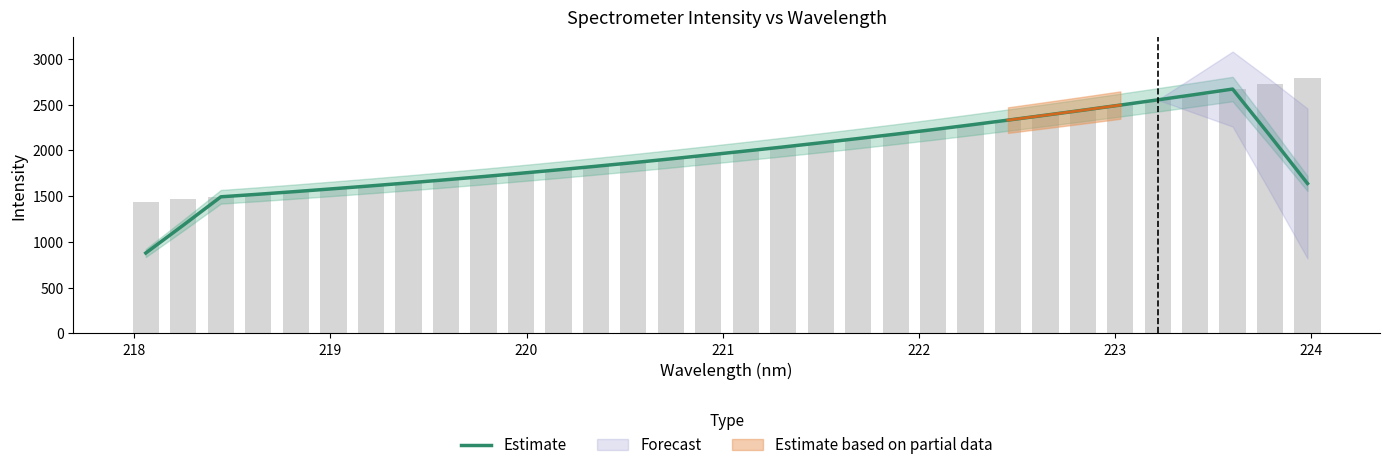

What is the smallest value displayed?

878.4